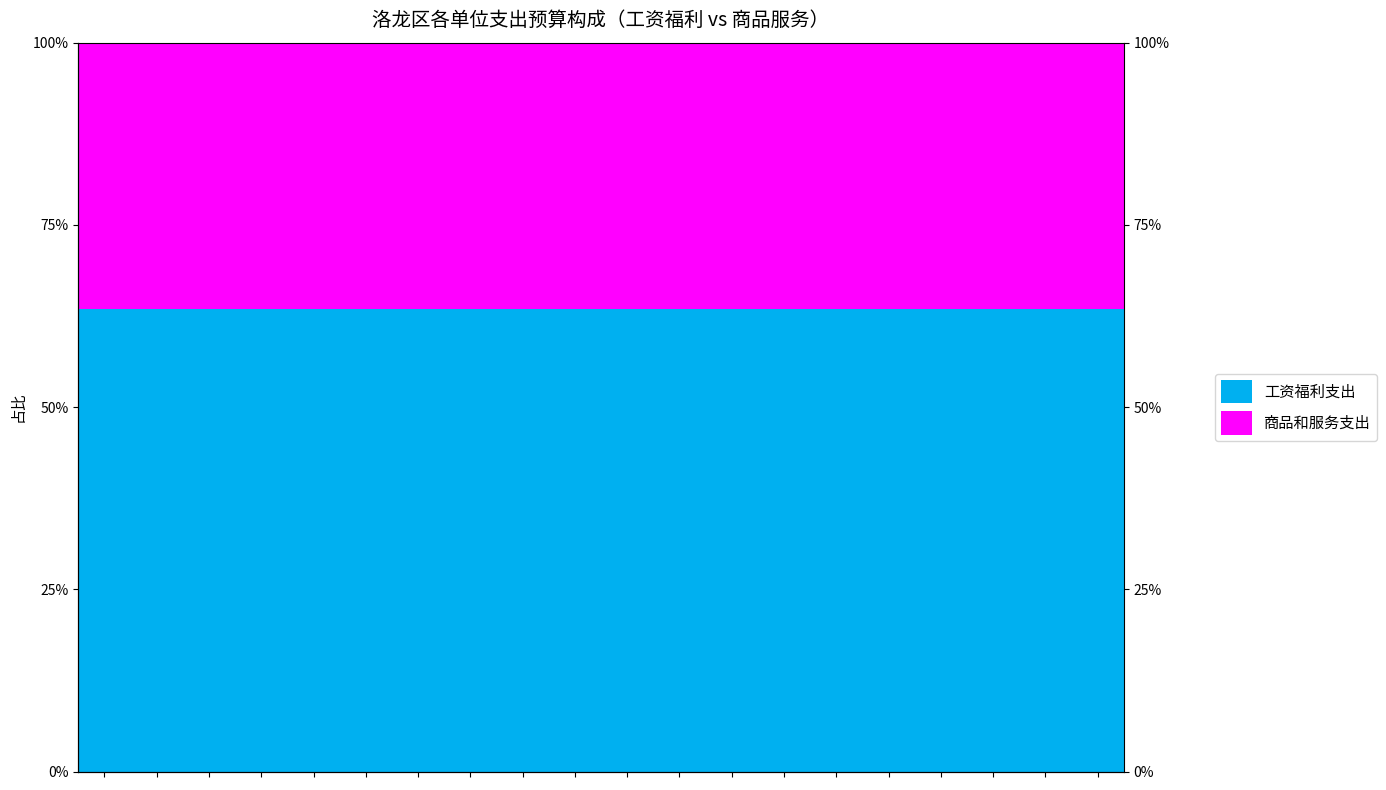

The value of 商品和服务支出 at 9 is 36.6. True or false?

True